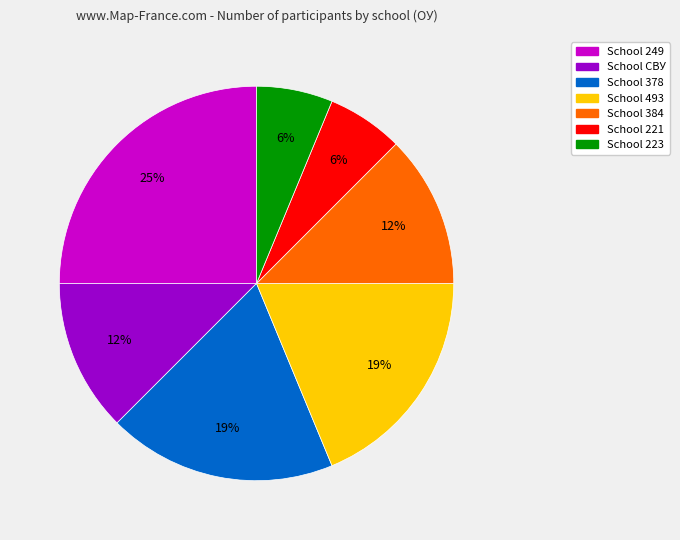

Is there a majority slice in this chart?

No